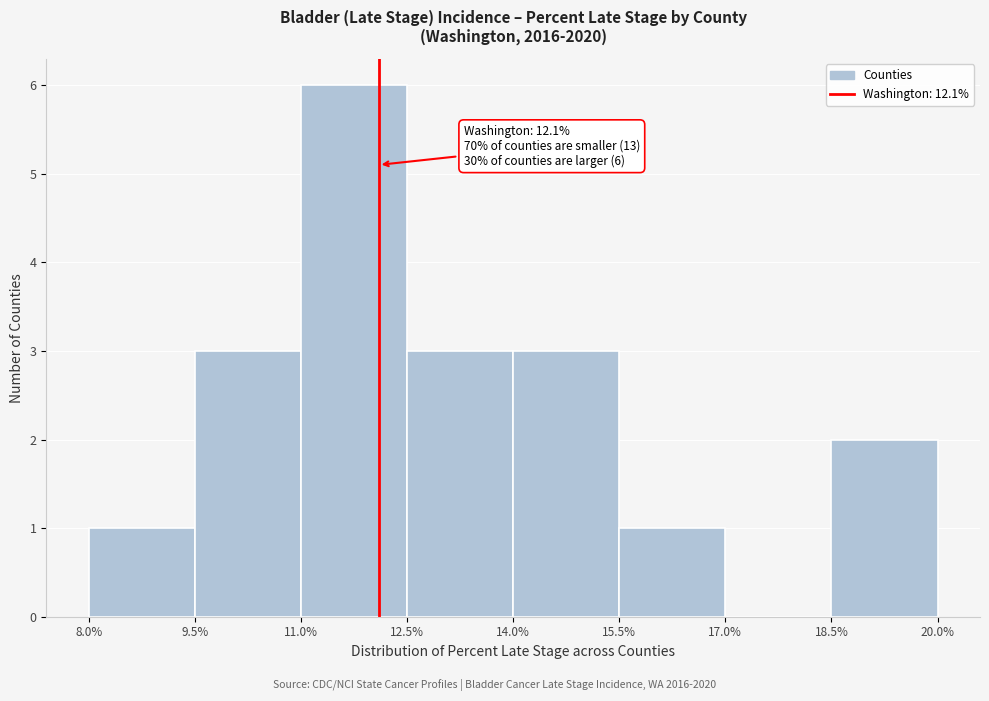

Over which range of the x-axis is the bar tallest?

11.0% to 12.5%